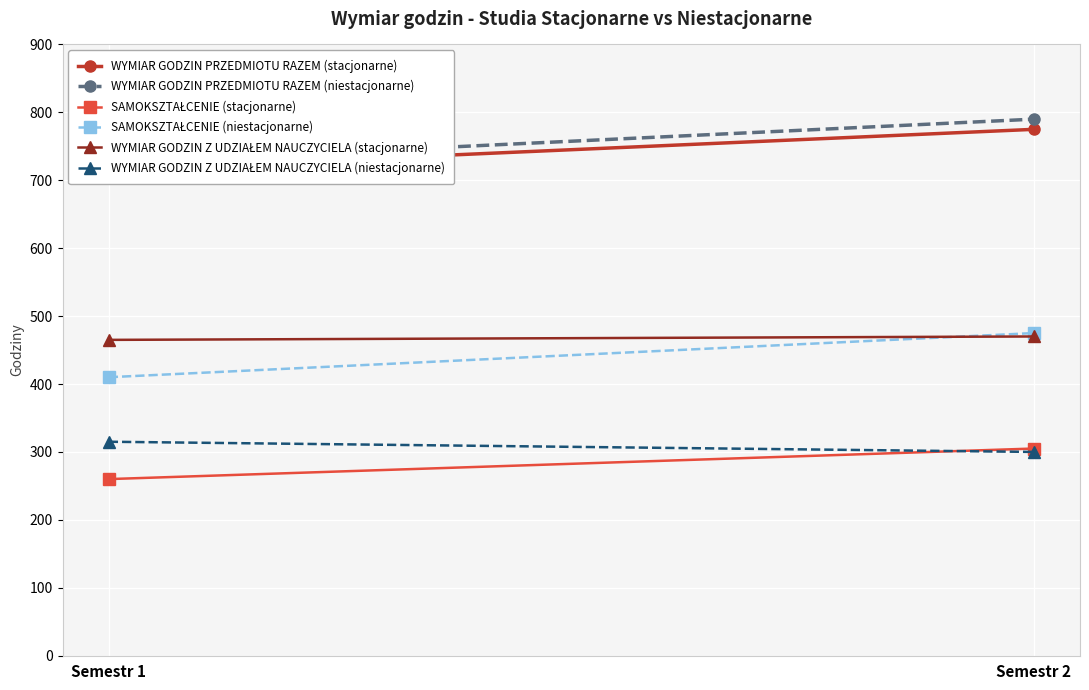

At how many categories does at least one series exceed 393?

2